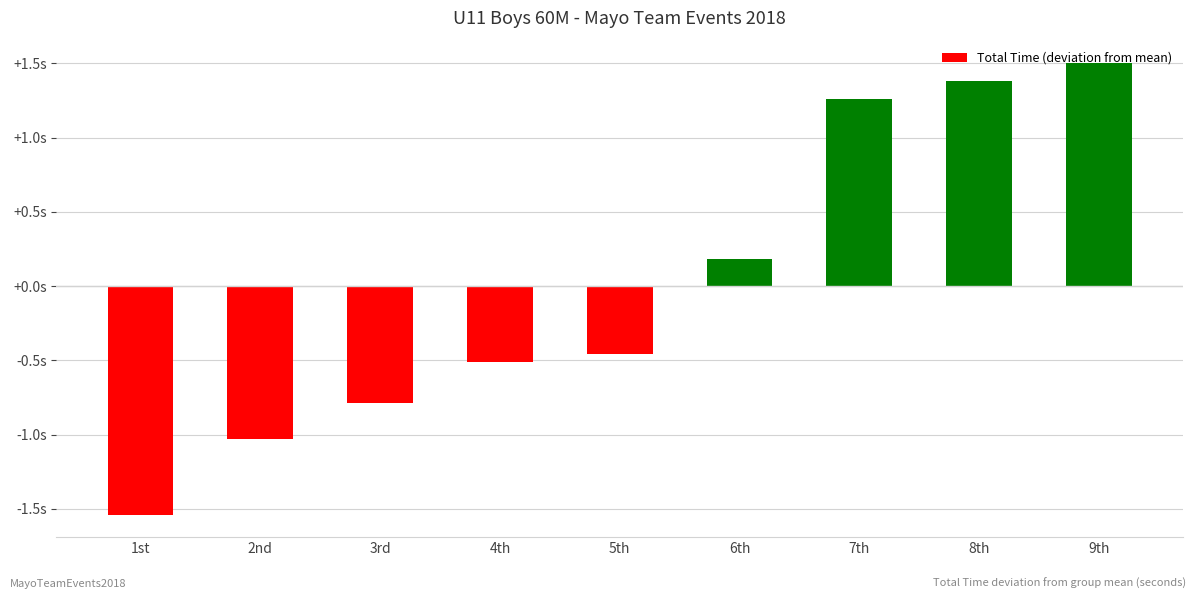

Which label corresponds to the smallest value in the chart?

1st